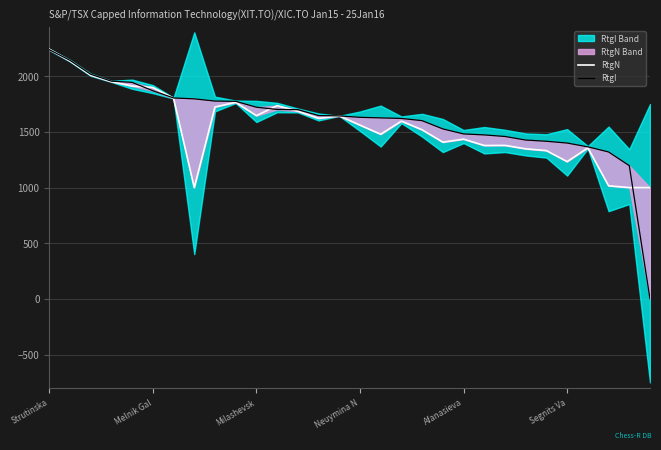

Reading right to left, list all the values displayed in this chart.

RtgN: 1000	1000	1016	1357	1233	1332	1348	1379	1378	1435	1408	1519	1597	1479	1561	1644	1622	1686	1736	1646	1766	1724	1000	1802	1899	1912	1952	2010	2137	2243
RtgI: 0	1197	1320	1366	1400	1416	1427	1459	1473	1482	1527	1601	1621	1626	1631	1644	1647	1700	1702	1722	1775	1777	1797	1805	1870	1945	1956	2018	2143	2239